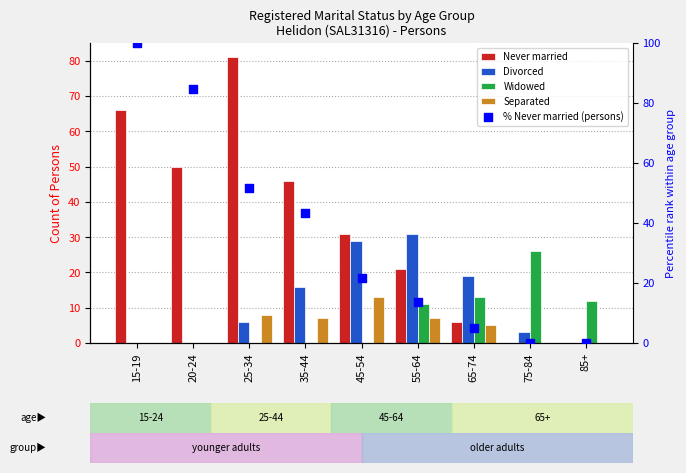

What are all the series names shown in the legend?

Never married, Divorced, Widowed, Separated, % Never married (persons)